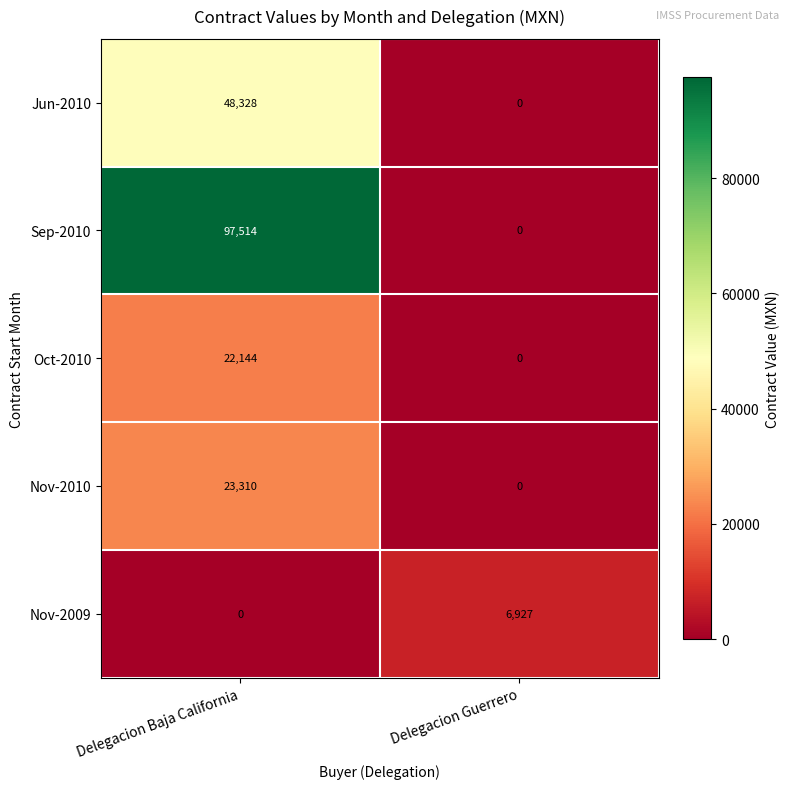

List the series in order of their peak value, highest first.

Sep-2010, Jun-2010, Nov-2010, Oct-2010, Nov-2009